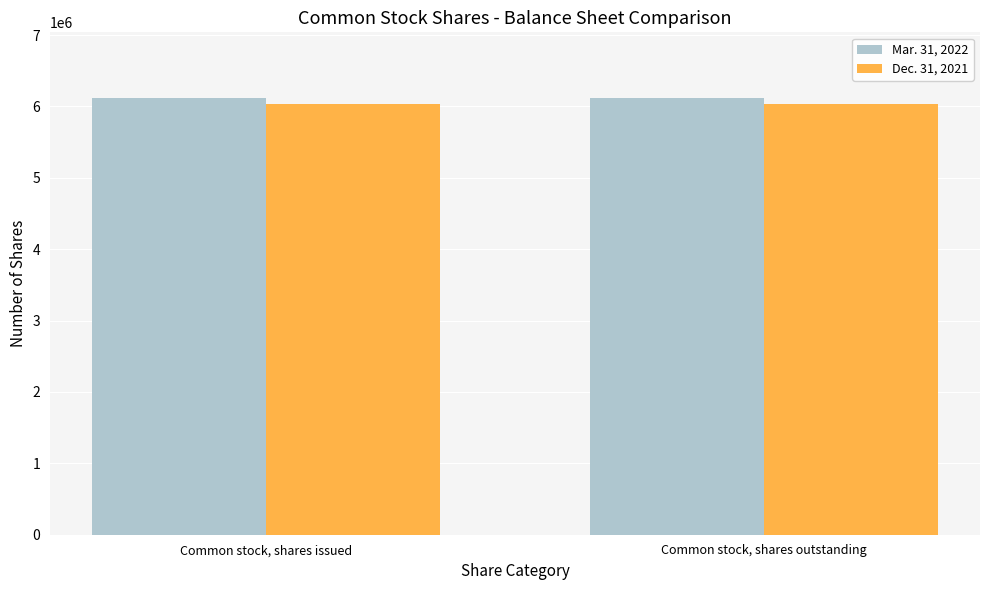

Rank the series by their maximum value, from lowest to highest.

Dec. 31, 2021, Mar. 31, 2022